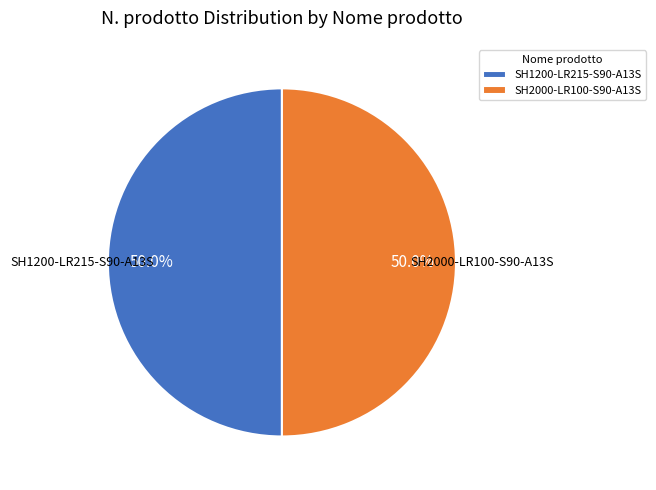

Is it true that SH1200-LR215-S90-A13S is 41% of the pie?

False